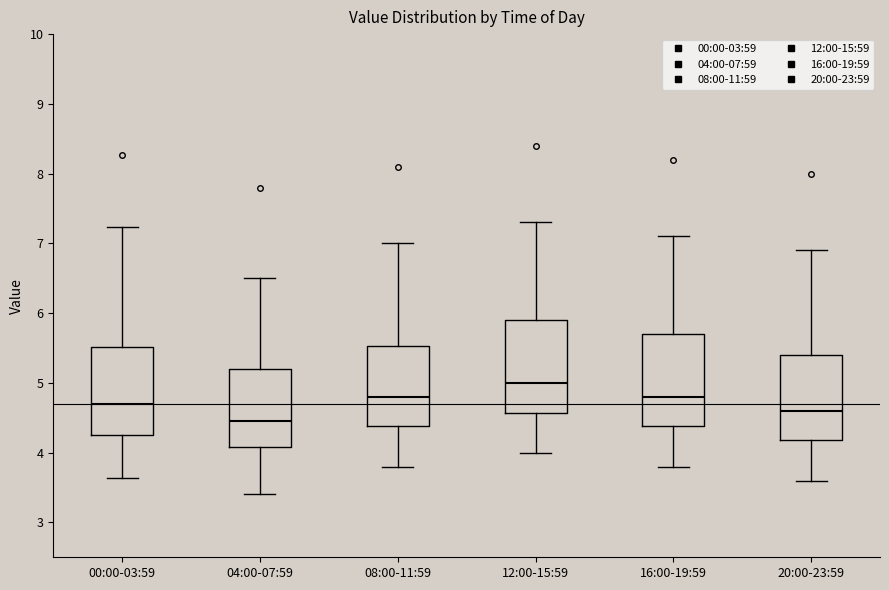

Reading left to right, transcribe this box plot: for each box, give where its median line is, the range the box spans, and where its two whiskers end, as read against the y-axis. The values are not printed on the chart, so give them approximately, as read against the axis.

00:00-03:59: median 4.7, box 4.3 to 5.5, whiskers 3.6 to 7.2
04:00-07:59: median 4.5, box 4.1 to 5.2, whiskers 3.4 to 6.5
08:00-11:59: median 4.8, box 4.4 to 5.5, whiskers 3.8 to 7.0
12:00-15:59: median 5.0, box 4.6 to 5.9, whiskers 4.0 to 7.3
16:00-19:59: median 4.8, box 4.4 to 5.7, whiskers 3.8 to 7.1
20:00-23:59: median 4.6, box 4.2 to 5.4, whiskers 3.6 to 6.9